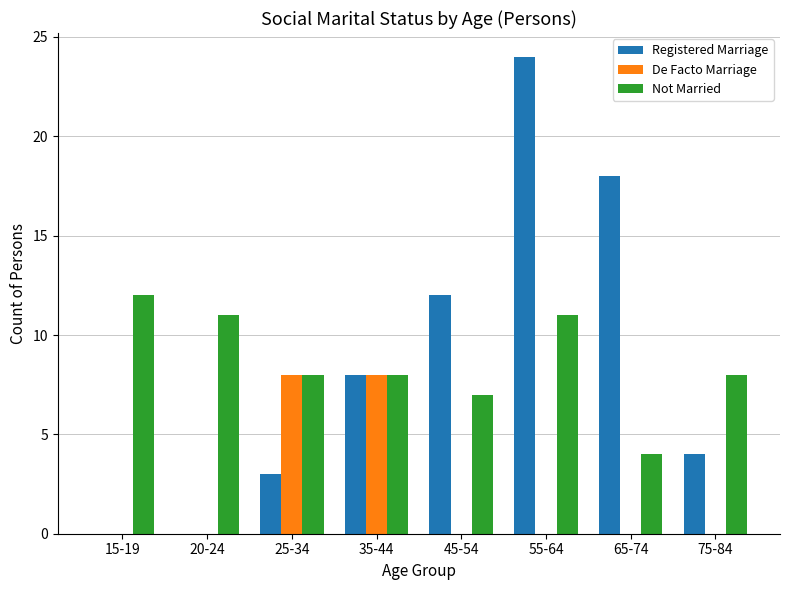

What are all the series names shown in the legend?

Registered Marriage, De Facto Marriage, Not Married